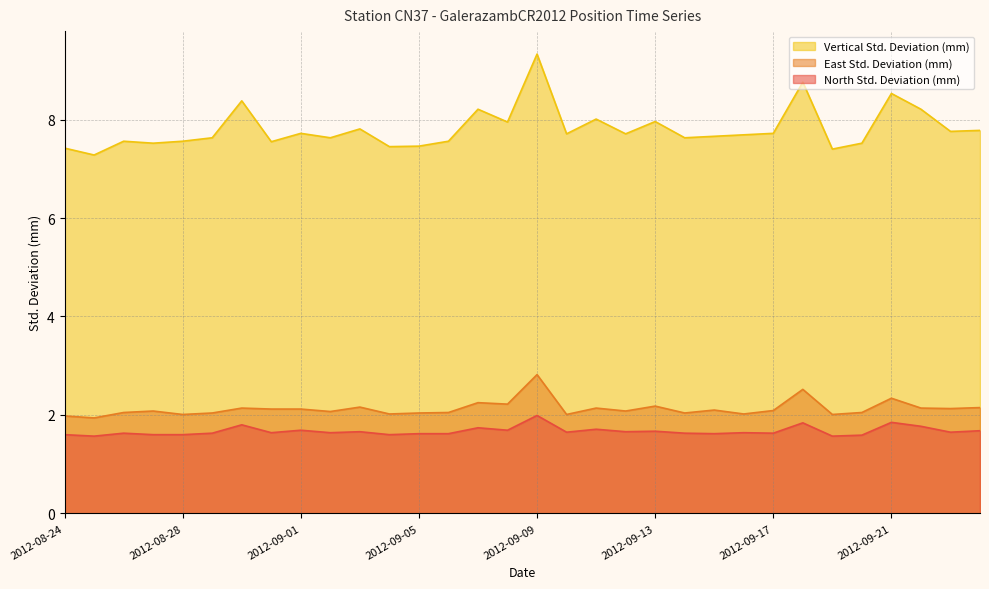

What are all the series names shown in the legend?

Vertical Std. Deviation (mm), East Std. Deviation (mm), North Std. Deviation (mm)